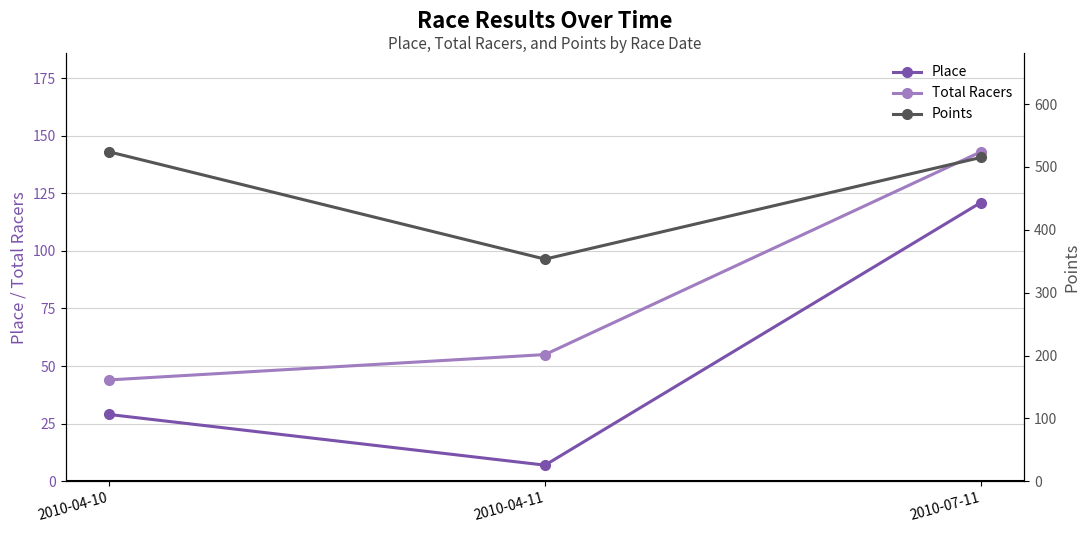

What is the total value across all series at 2010-04-11?

415.3